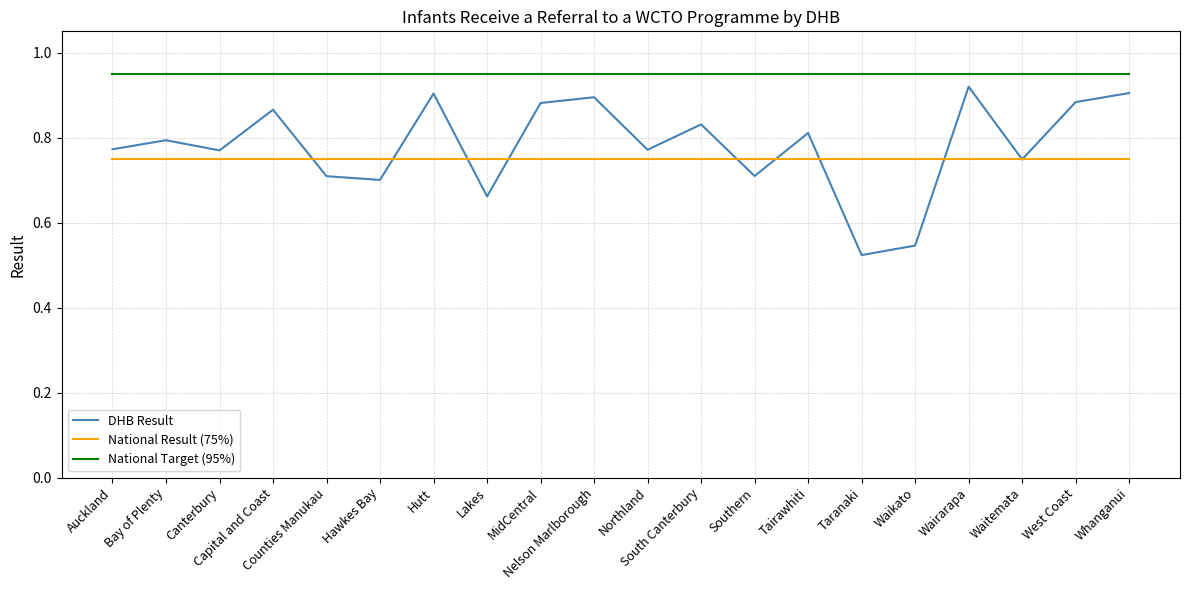

Which series has the largest total across all categories?

National Target (95%)